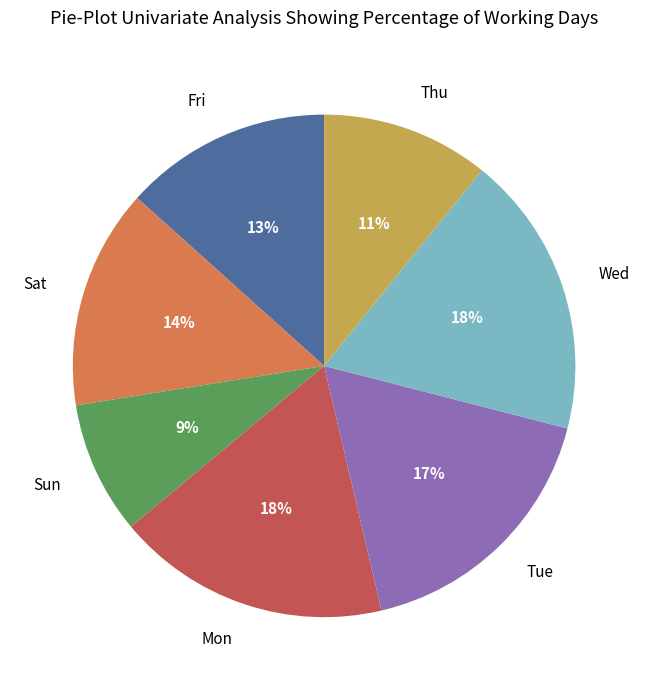

Between Fri and Sat, which is larger?

Sat